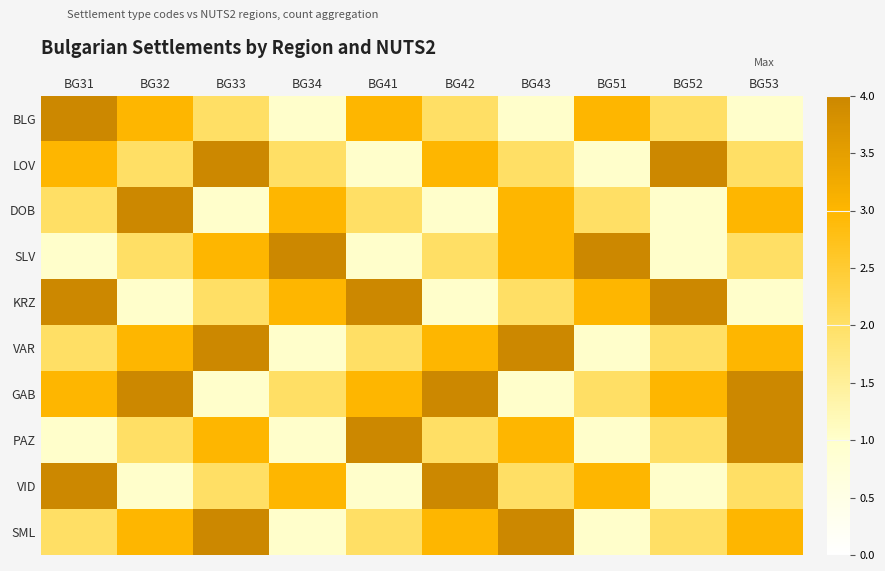

How many distinct data groups are displayed?

10